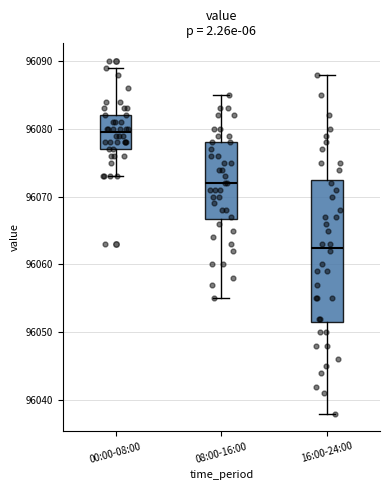

Reading left to right, read every box against the y-axis: the position of its median line, the range the box covers, and the ends of its whiskers. The values are not printed on the chart, so give them approximately, as read against the axis.

00:00-08:00: median 96080, box 96077 to 96082, whiskers 96073 to 96089
08:00-16:00: median 96072, box 96067 to 96078, whiskers 96055 to 96085
16:00-24:00: median 96063, box 96052 to 96073, whiskers 96038 to 96088